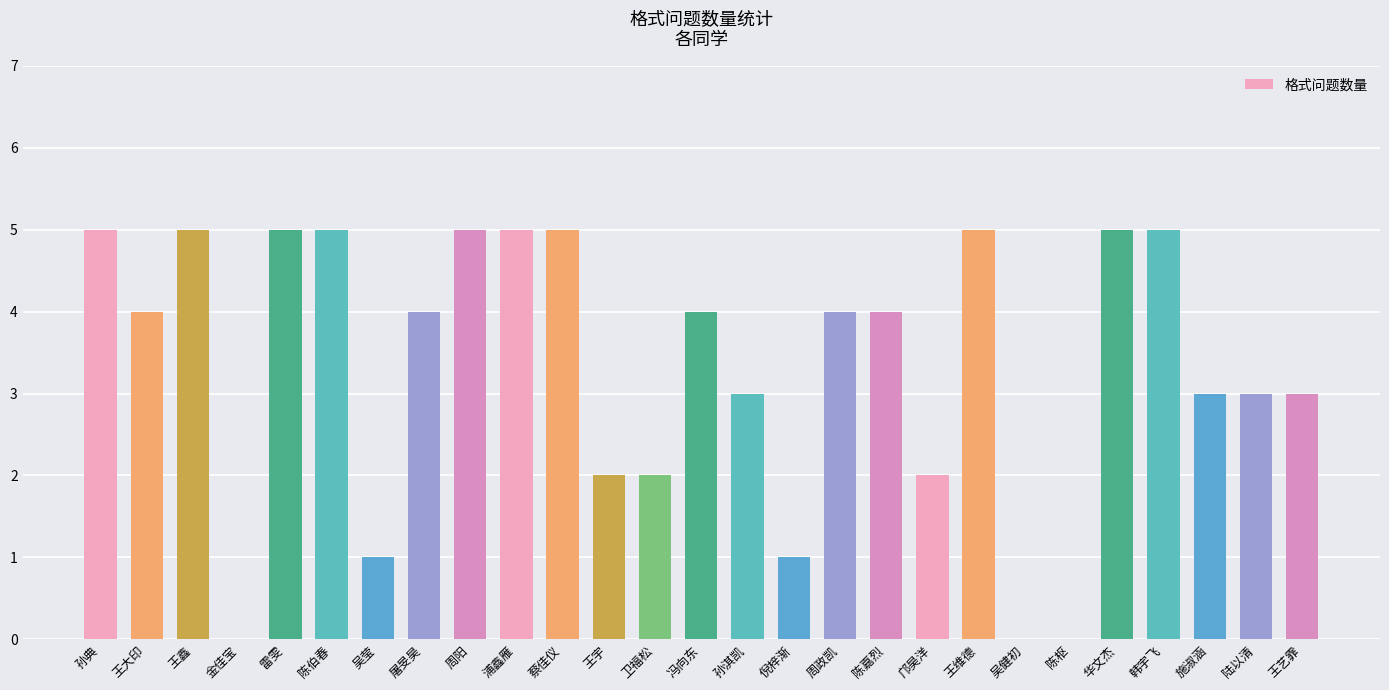

What is the maximum value shown in the chart?

5